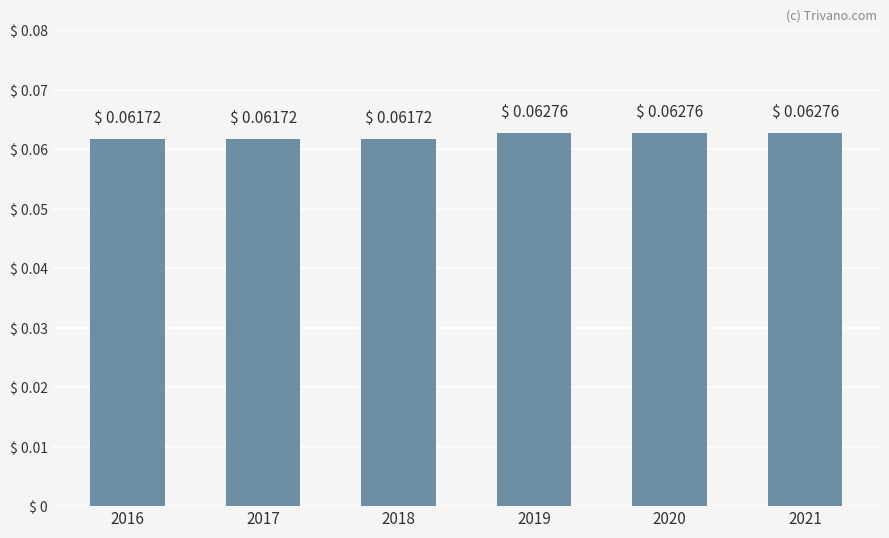

What is the sum of all values?

0.4